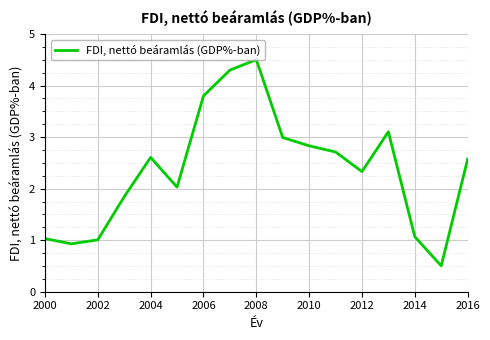

What is the difference between the maximum and minimum values?

4.0